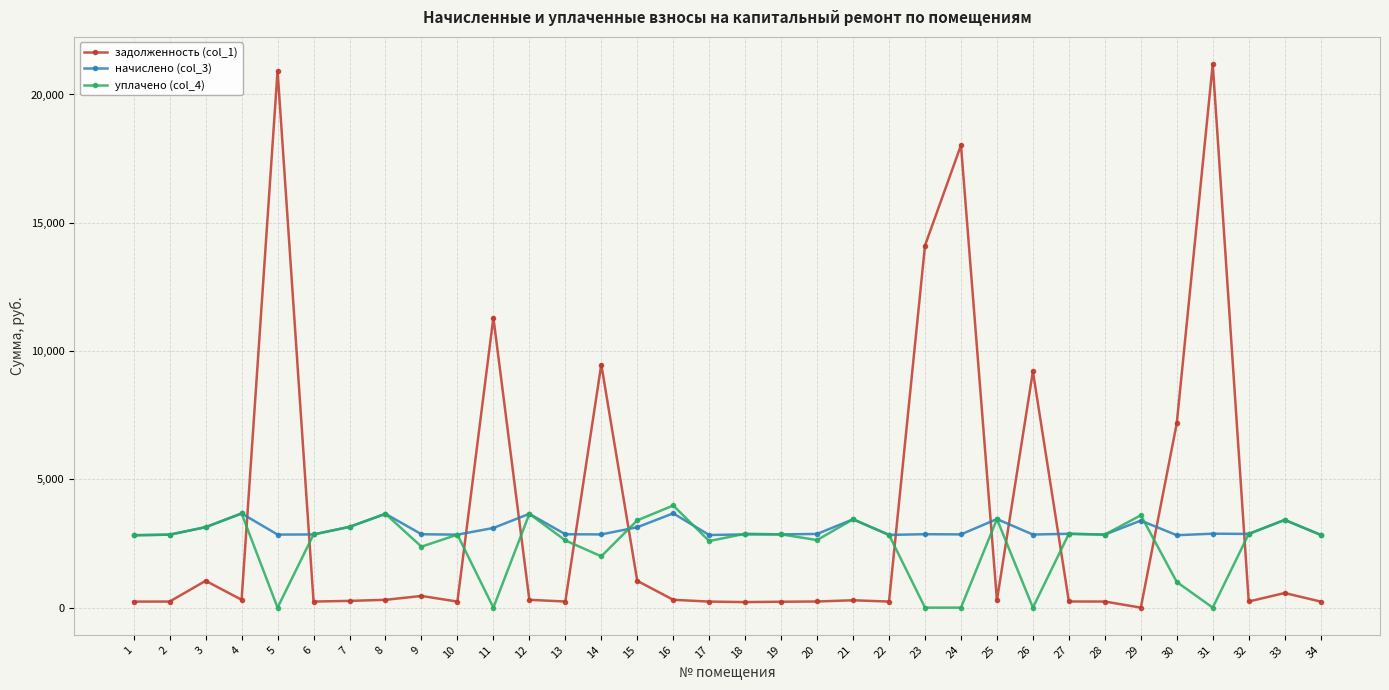

Rank the series by their average value, from highest to lowest.

задолженность (col_1), начислено (col_3), уплачено (col_4)